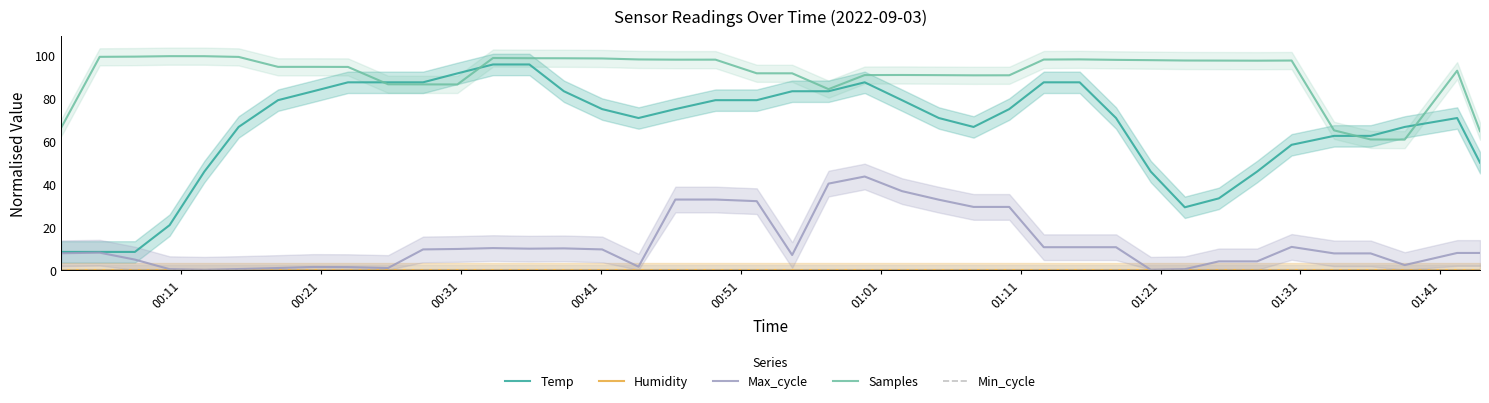

Reading left to right, extract all data points from this chart.

Temp: 8.3	8.3	8.3	20.8	45.8	66.7	79.2	83.3	87.5	87.5	87.5	91.7	95.8	95.8	83.3	75.0	70.8	75.0	79.2	79.2	83.3	83.3	87.5	79.2	70.8	66.7	75.0	87.5	87.5	70.8	45.8	29.2	33.3	45.8	58.3	62.5	62.5	66.7	70.8	50.0
Humidity: 0.0	0.0	0.0	0.0	0.0	0.0	0.0	0.0	0.0	0.0	0.0	0.0	0.0	0.0	0.0	0.0	0.0	0.0	0.0	0.0	0.0	0.0	0.0	0.0	0.0	0.0	0.0	0.0	0.0	0.0	0.0	0.0	0.0	0.0	0.0	0.0	0.0	0.0	0.0	0.0
Max_cycle: 7.7	8.0	4.8	0.3	0.0	0.3	0.8	1.3	1.2	0.8	9.5	9.7	10.1	9.8	10.0	9.5	1.4	32.8	32.8	32.0	6.9	40.2	43.5	36.7	32.7	29.3	29.3	10.5	10.5	10.5	0.0	0.3	3.9	3.9	10.7	7.6	7.6	2.2	7.9	7.9
Samples: 66.3	99.4	99.5	99.7	99.7	99.4	94.7	94.7	94.7	86.6	86.5	86.5	98.8	98.7	98.7	98.6	98.2	98.1	98.1	91.7	91.7	84.3	90.9	90.9	90.9	90.8	90.8	98.1	98.2	98.0	97.8	97.7	97.6	97.6	97.7	65.1	60.8	60.8	92.9	64.7
Min_cycle: 0.0	0.0	0.0	0.0	0.0	0.0	0.0	0.0	0.0	0.0	0.0	0.0	0.0	0.0	0.0	0.0	0.0	0.0	0.0	0.0	0.0	0.0	0.0	0.0	0.0	0.0	0.0	0.0	0.0	0.0	0.0	0.0	0.0	0.0	0.0	0.0	0.0	0.0	0.0	0.0